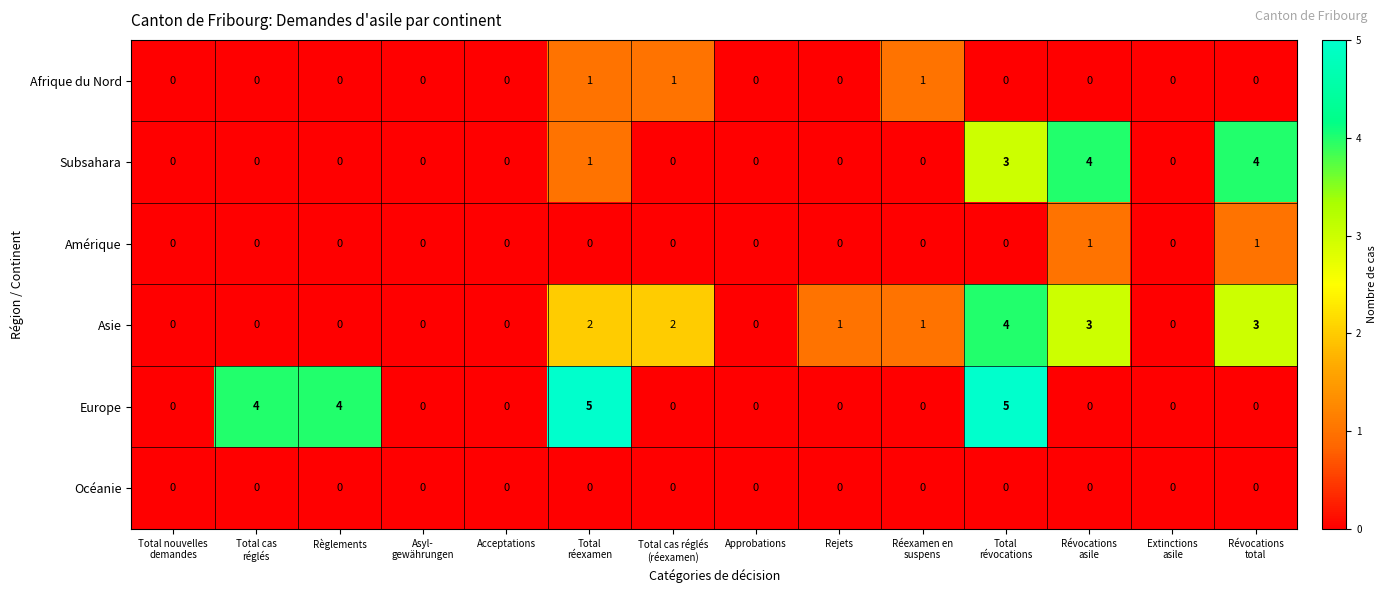

The value of Europe at Acceptations is -3. True or false?

False